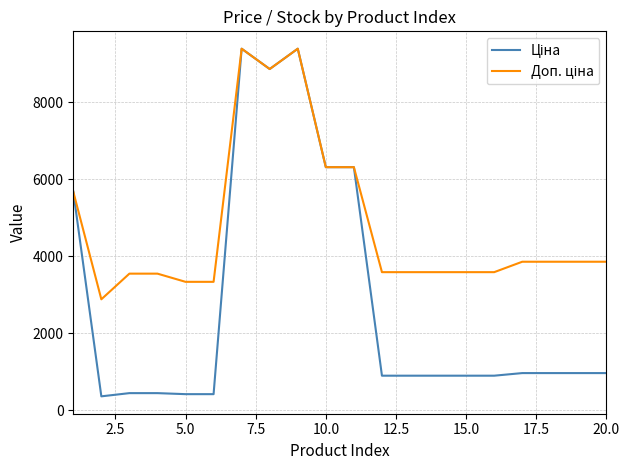

What is the smallest value displayed?

359.9